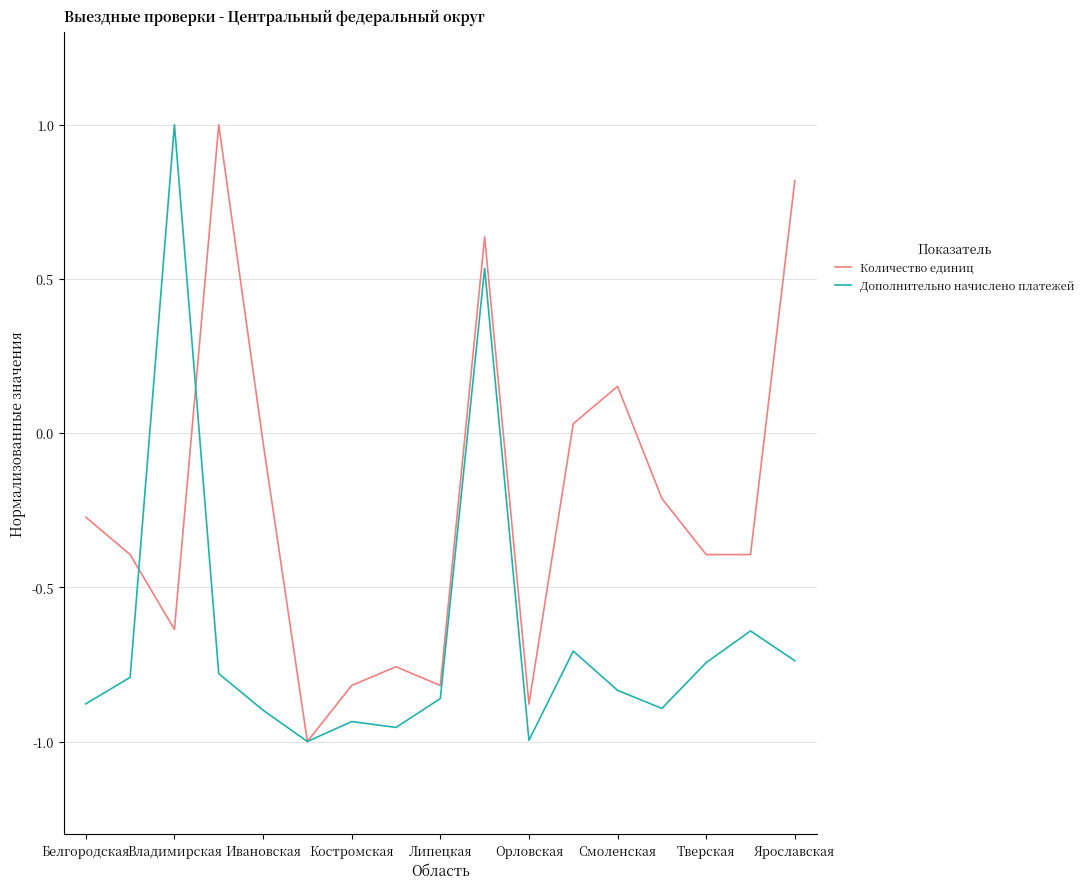

At how many categories does at least one series exceed 0?

6